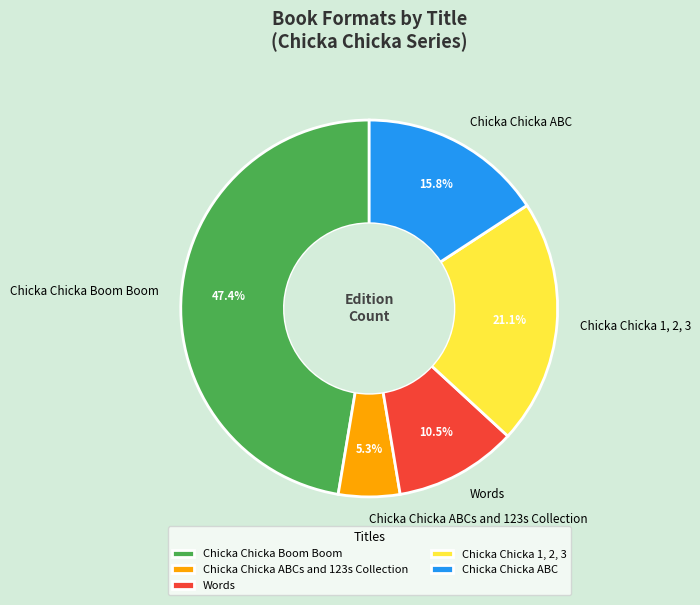

Does Words account for over 50% of the chart?

No